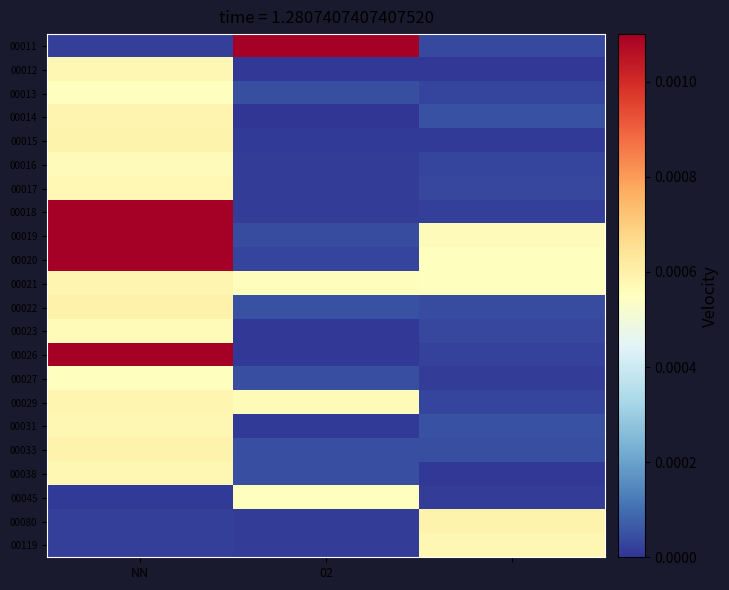

Rank the series by their maximum value, from lowest to highest.

00027, 00045, 00013, 00016, 00023, 00017, 00119, 00031, 00038, 00012, 00021, 00029, 00014, 00033, 00080, 00015, 00022, 00018, 00026, 00019, 00020, 00011